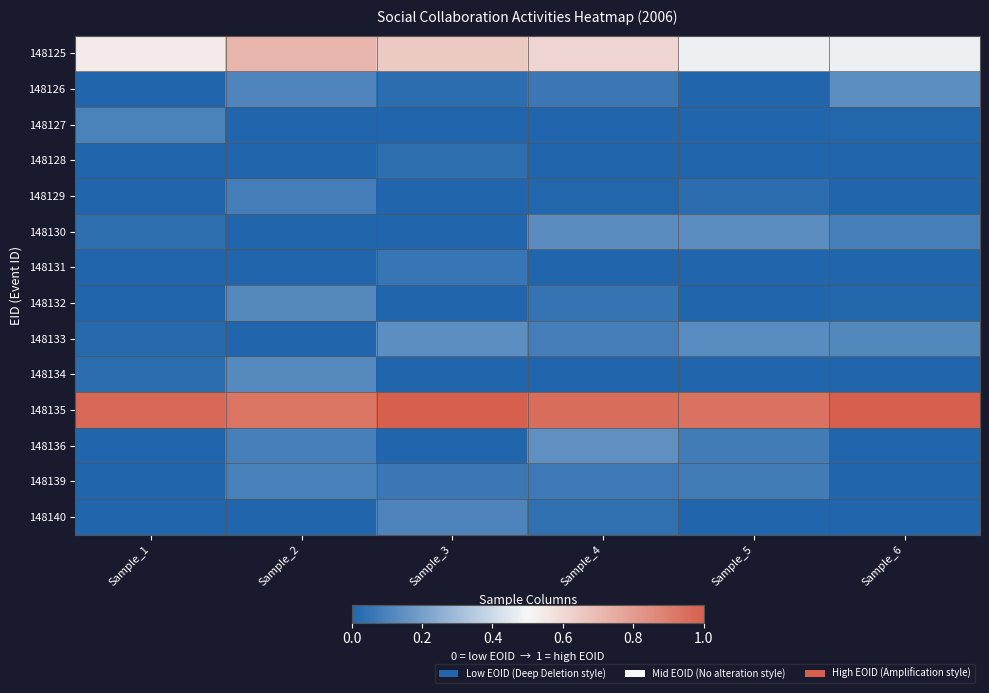

At Sample_3, list the series in order from largest to smallest.

148135, 148125, 148133, 148140, 148139, 148131, 148128, 148126, 148127, 148129, 148130, 148132, 148134, 148136